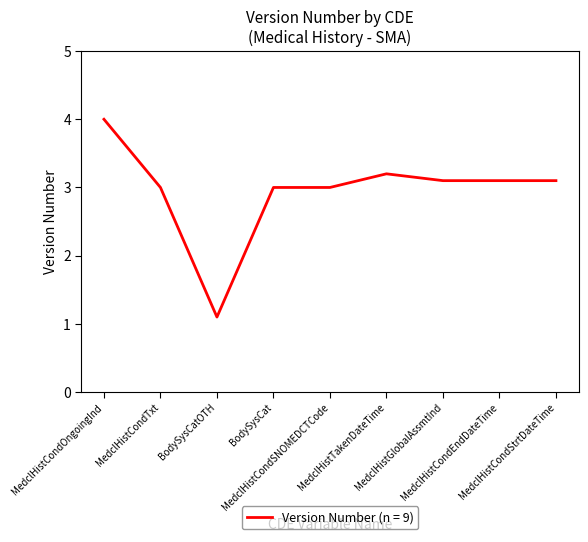

What is the maximum value shown in the chart?

4.0